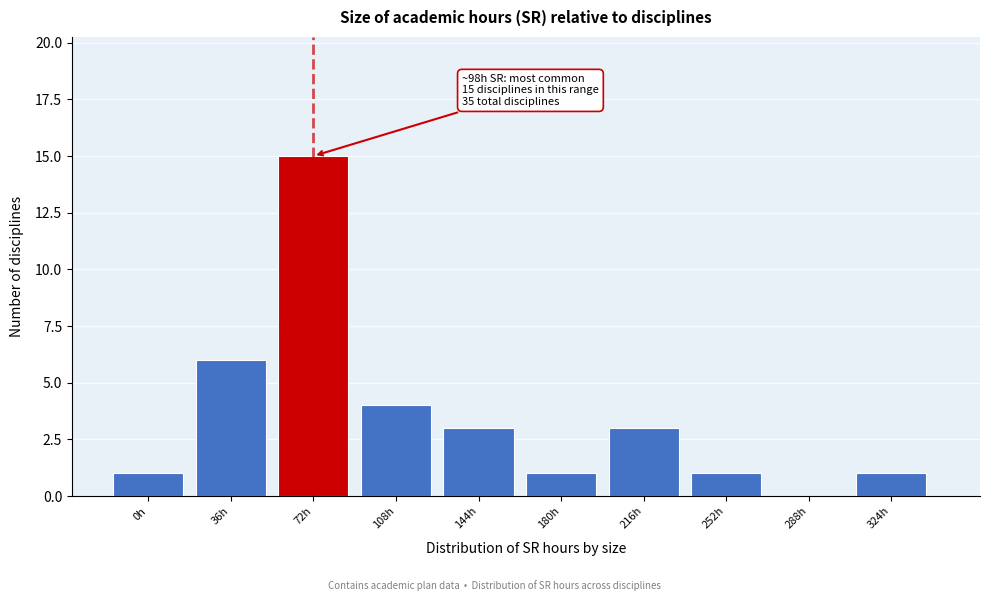

Reading left to right, extract all data points from this chart.

0h=1	36h=6	72h=15	108h=4	144h=3	180h=1	216h=3	252h=1	288h=0	324h=1